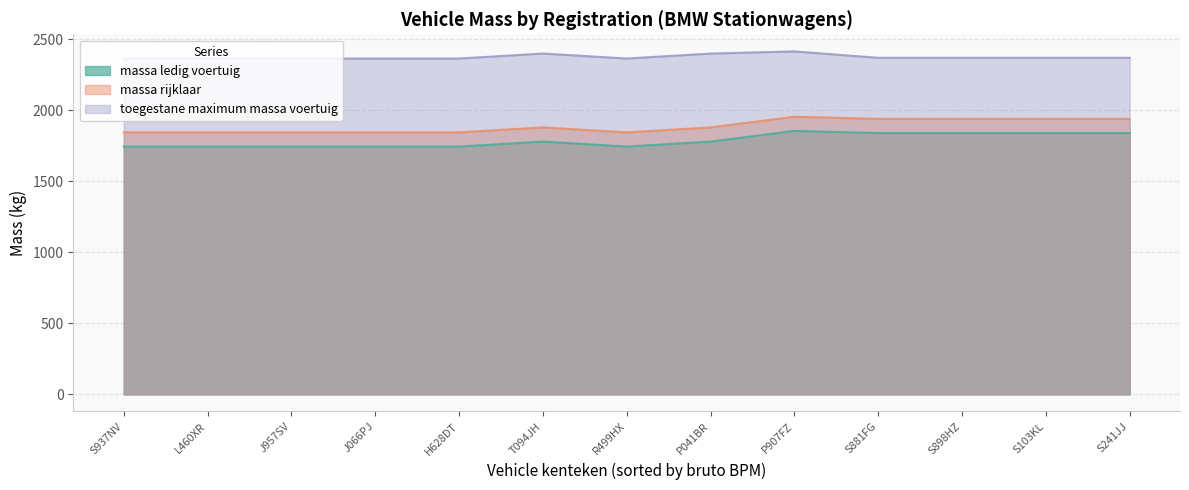

How many data points does each series have?

13